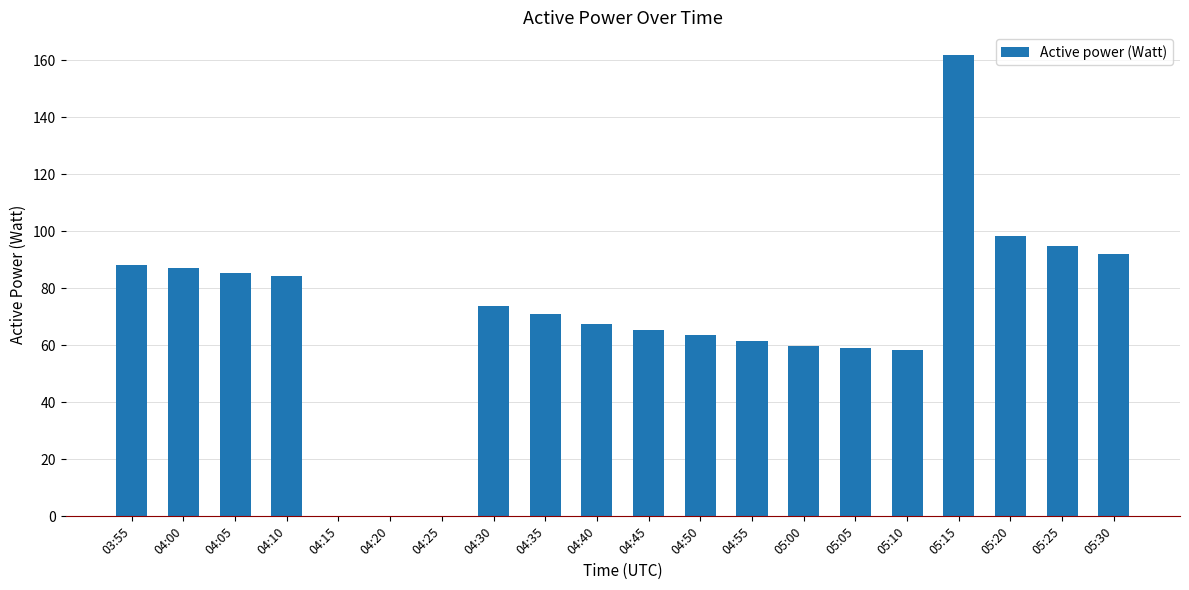

The value at 04:40 is 67.6. True or false?

True